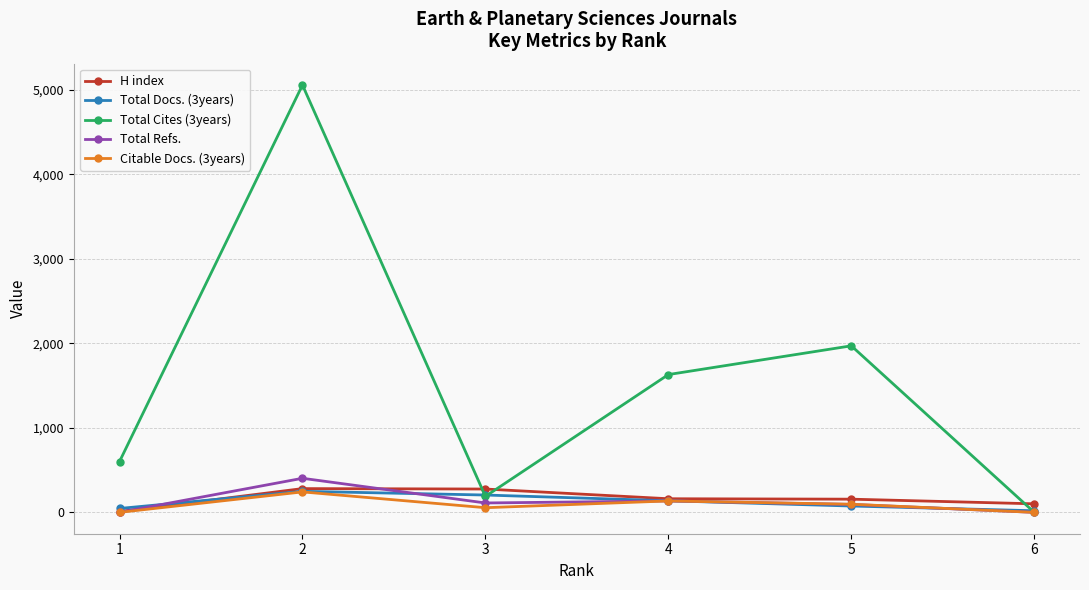

Which series has the widest spread of values?

Total Cites (3years)